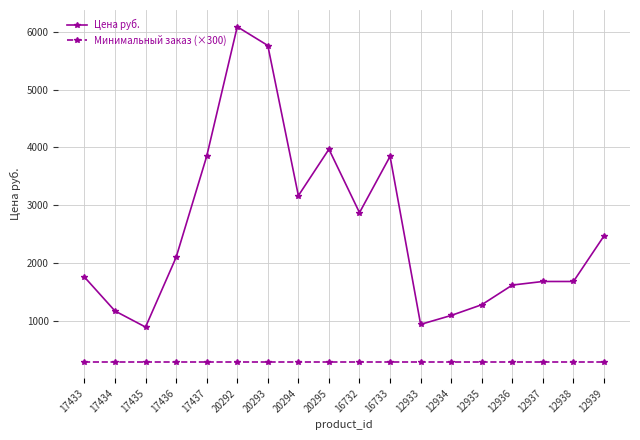

Count the number of categories in the chart.

18